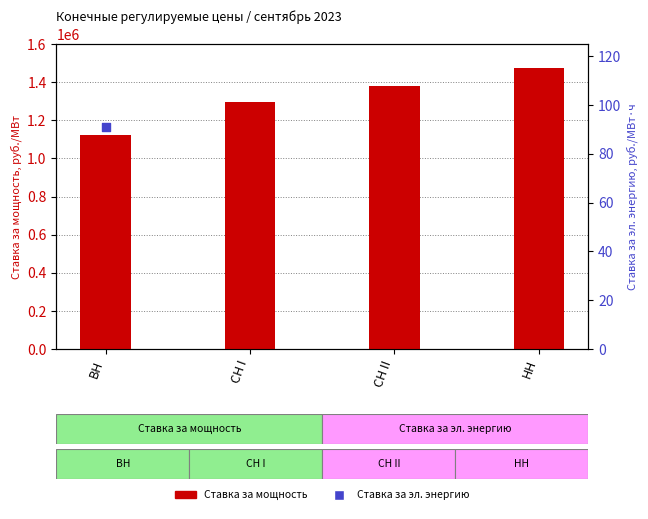

At how many categories does at least one series exceed 1188114?

3